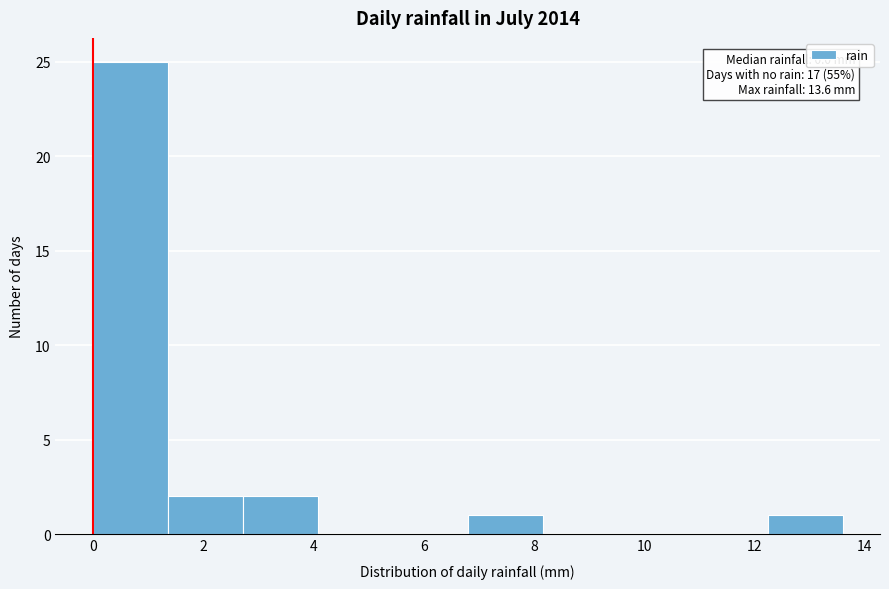

Over which range of the x-axis is the bar tallest?

0.00 to 1.36